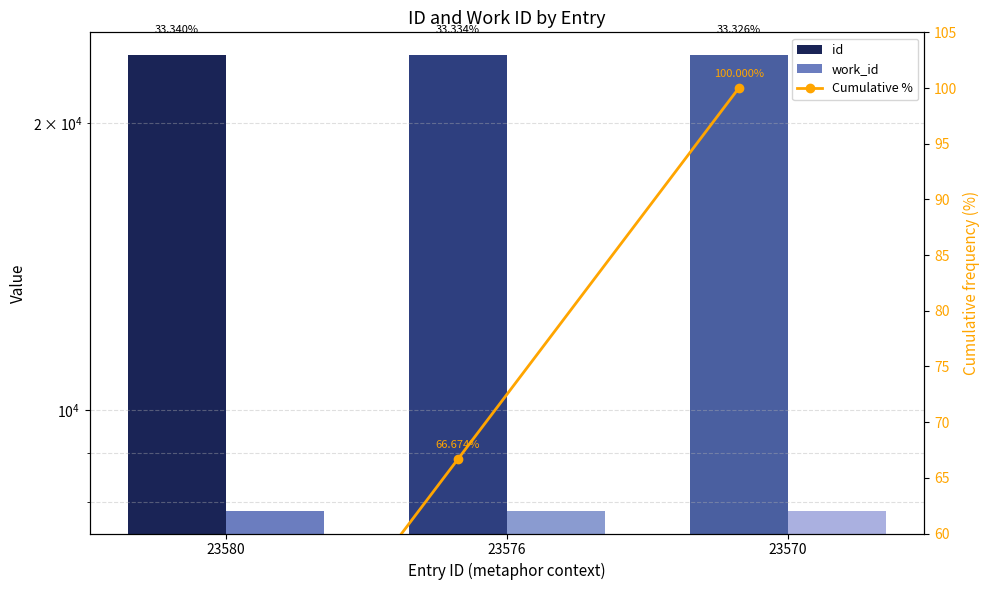

List the series in order of their peak value, highest first.

id, work_id, Cumulative %